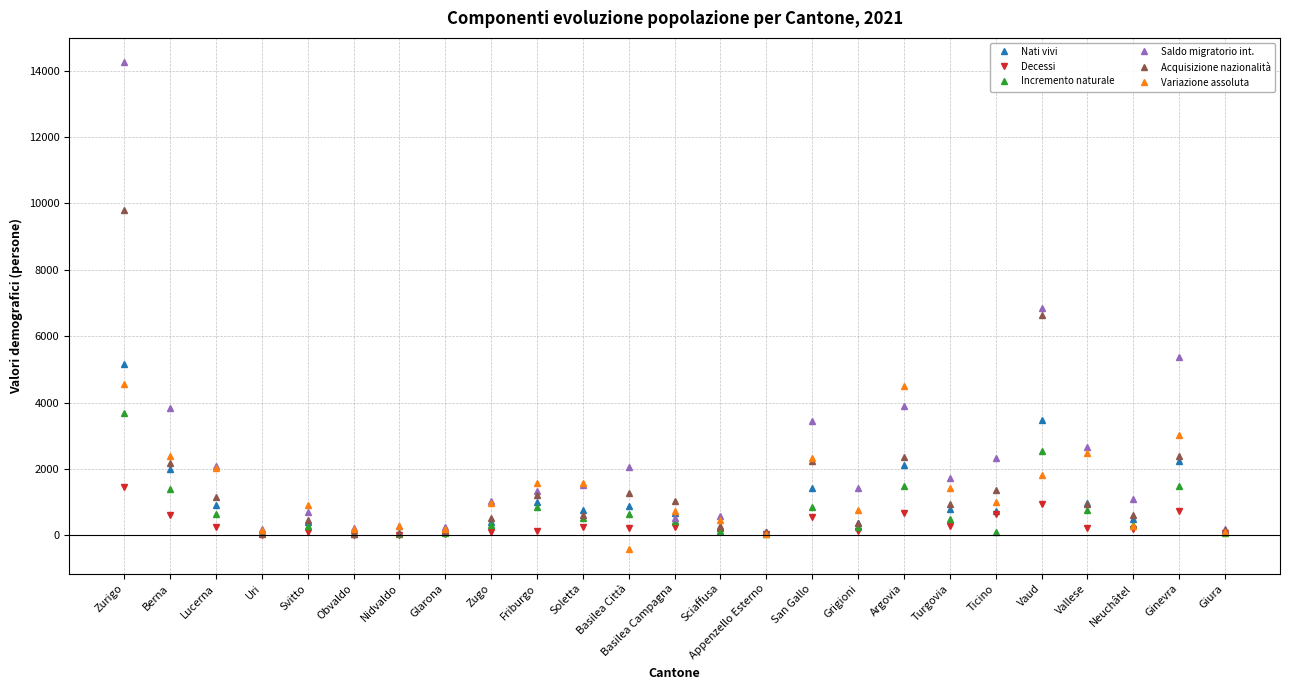

How many lines are shown in the chart?

6